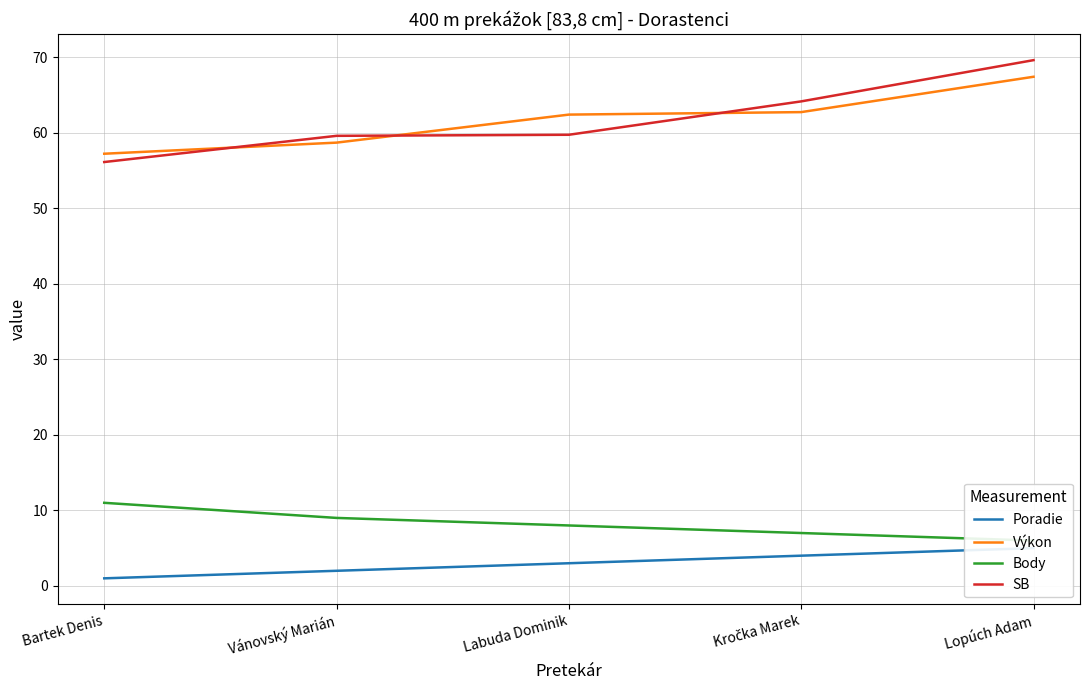

True or false: SB has a value of 59.6 at Vánovský Marián.

True